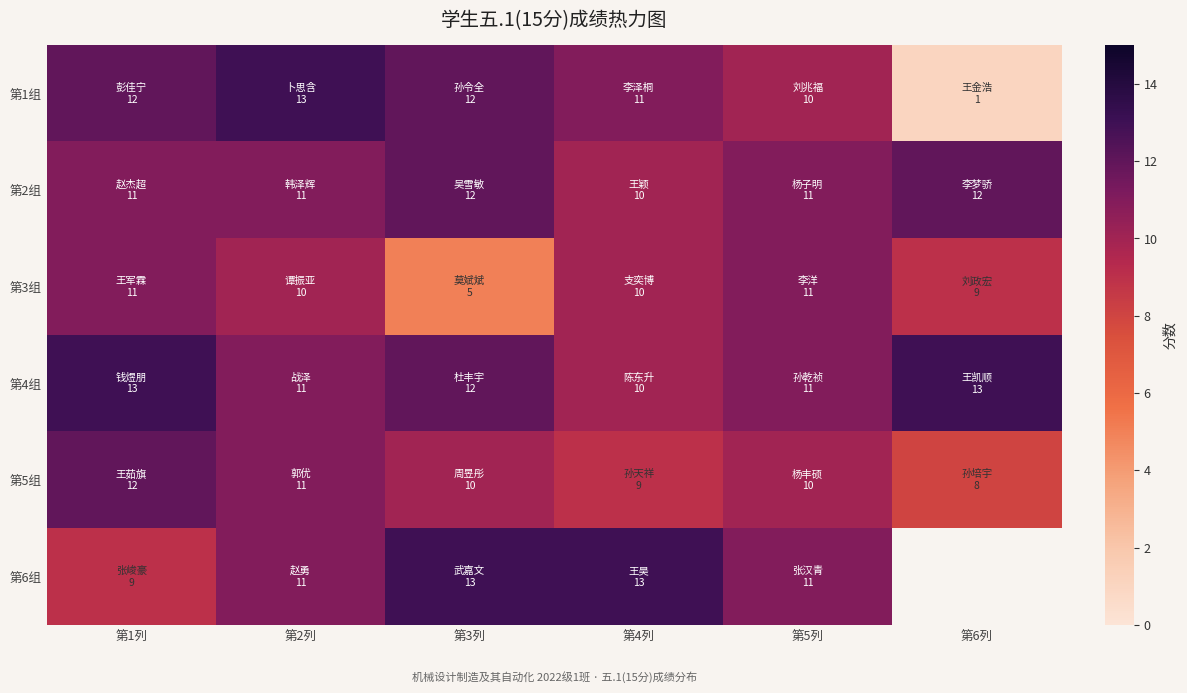

At how many categories does at least one series exceed 4?

6